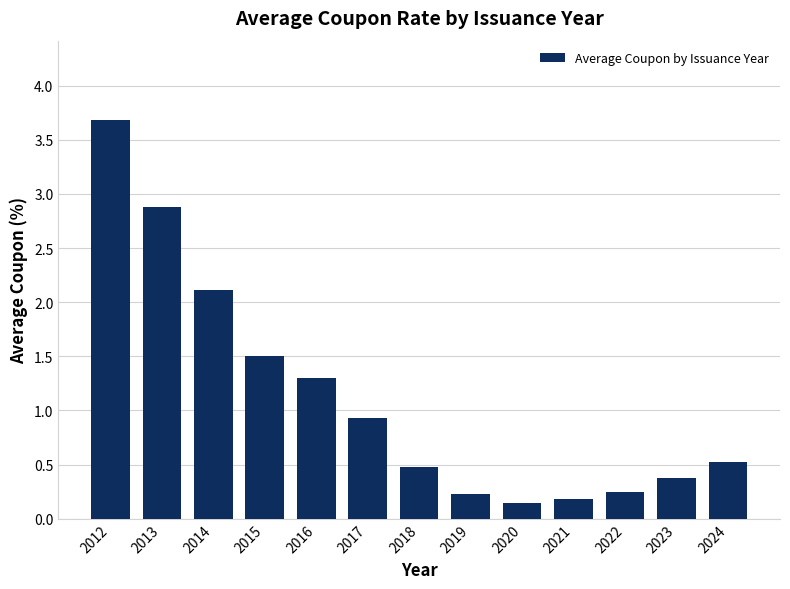

What is the maximum value shown in the chart?

3.7